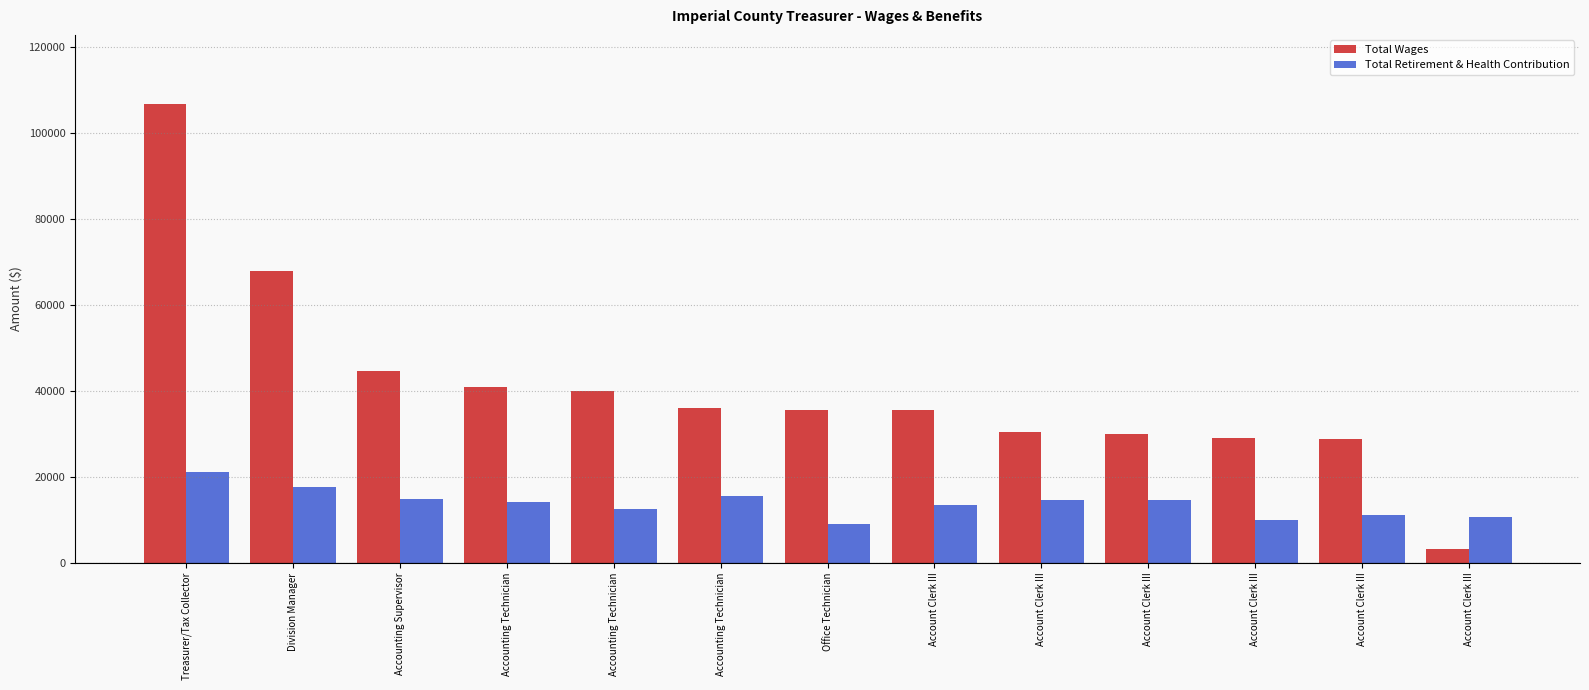

What is the sum of all Total Wages values?

528574